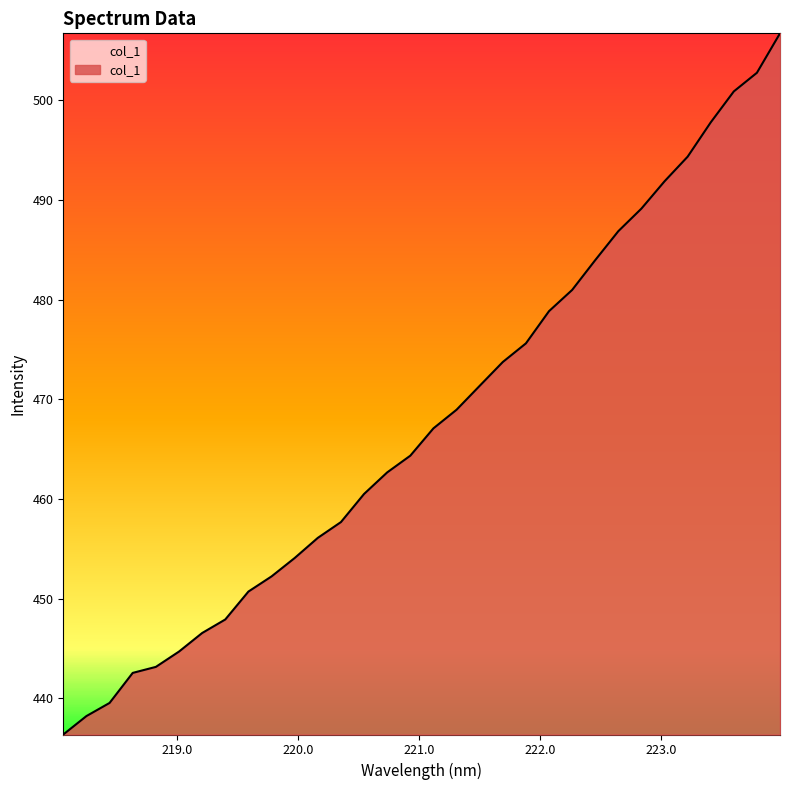

What is the minimum value shown in the chart?

436.4